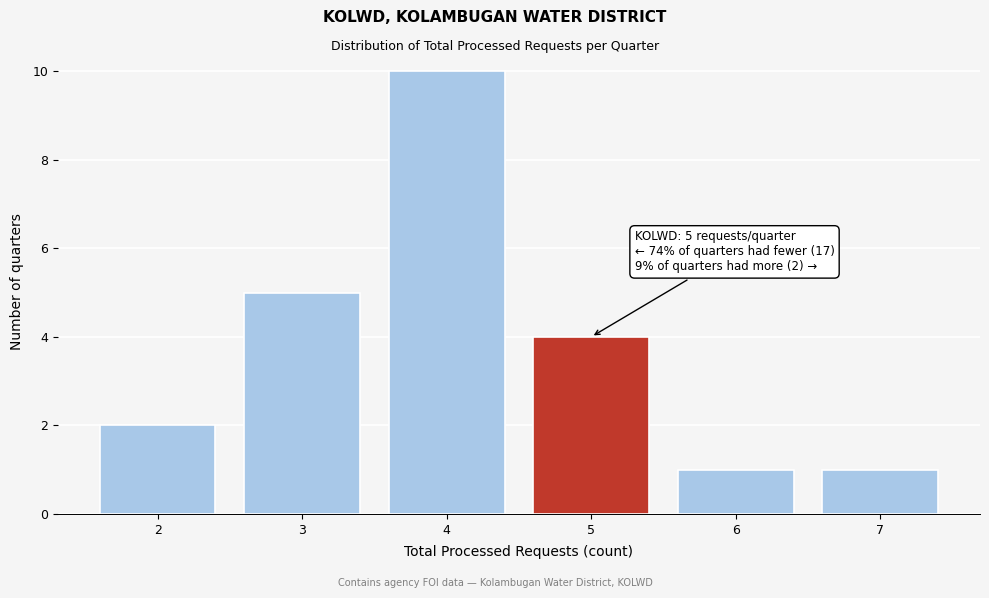

Reading left to right, list all the values displayed in this chart.

2	5	10	4	1	1